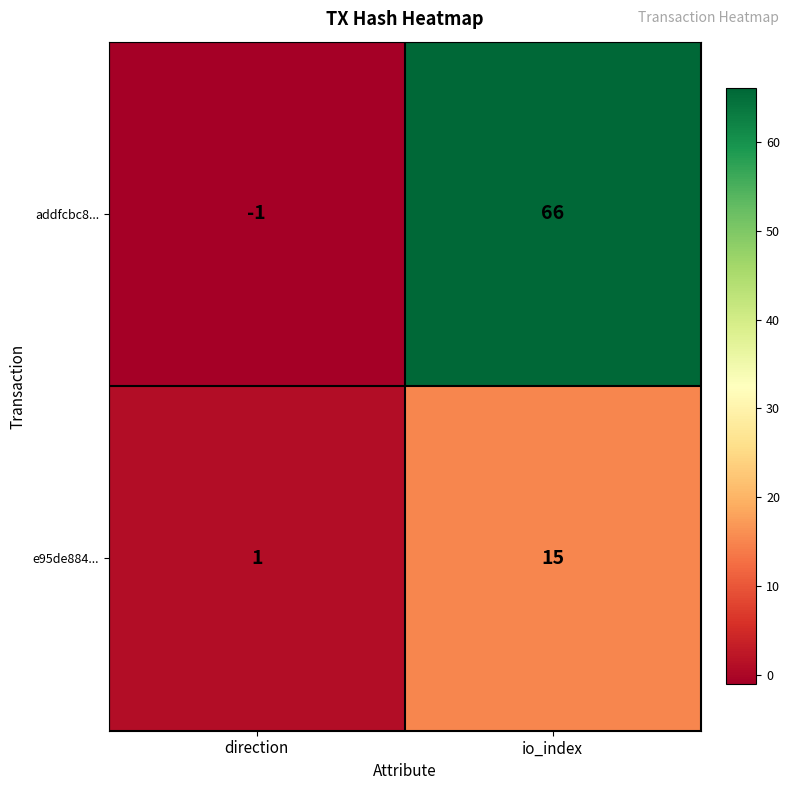

What is the difference between the highest and lowest values at io_index?

51